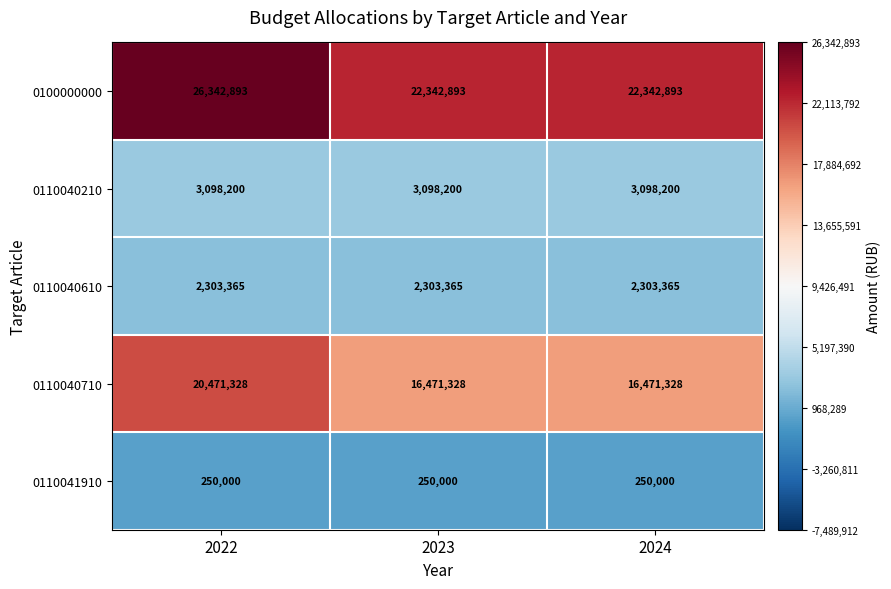

What is the maximum value for 0110040710?

20471328